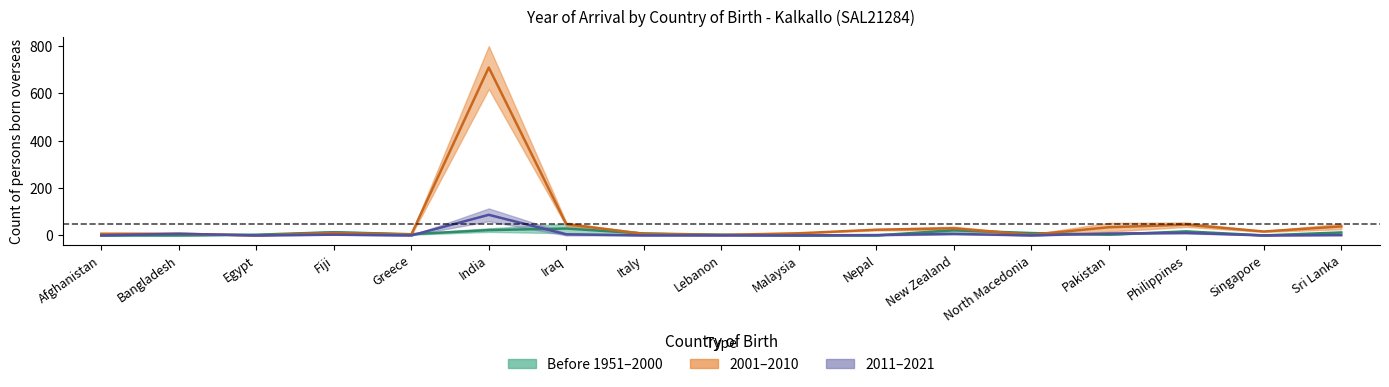

List the labels in order of Before 1951 - 2000 (upper) value, smallest first.

Afghanistan, Bangladesh, Malaysia, Nepal, Singapore, Egypt, Lebanon, Pakistan, Greece, North Macedonia, Italy, Sri Lanka, Fiji, Philippines, New Zealand, India, Iraq